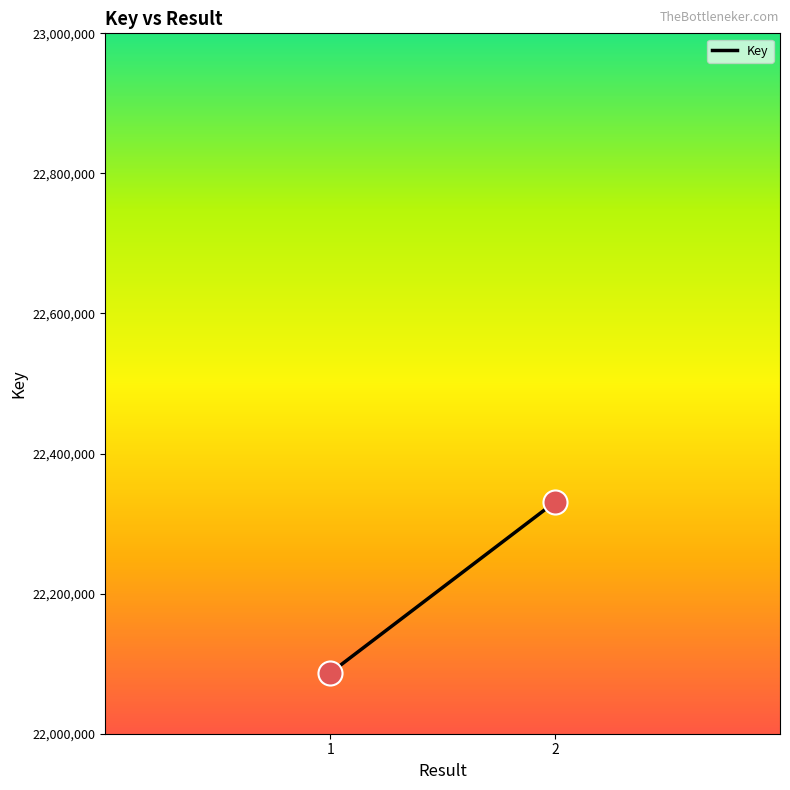

What is the range of Y values (max minus min)?

244231